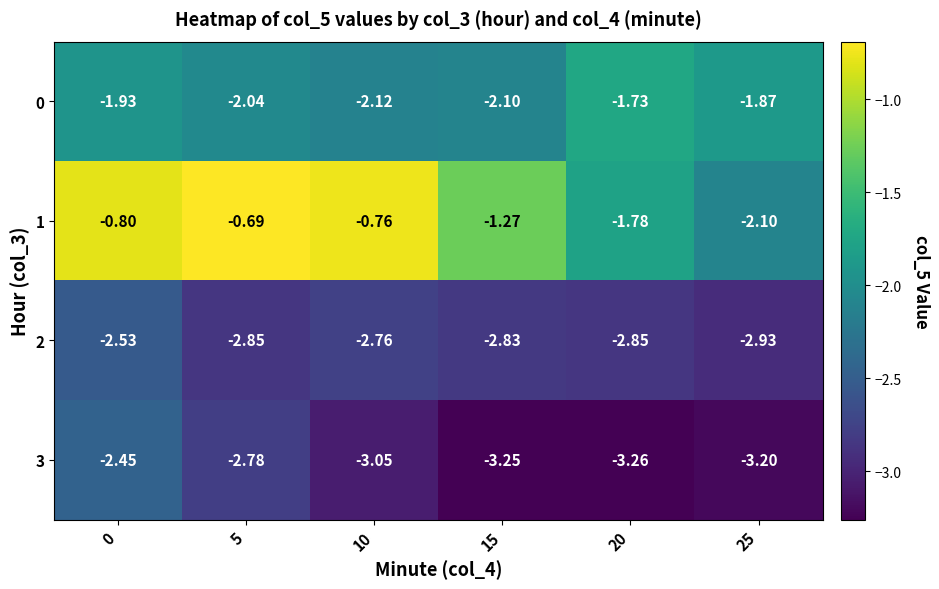

What is the difference between the highest and lowest values at 15?

2.0